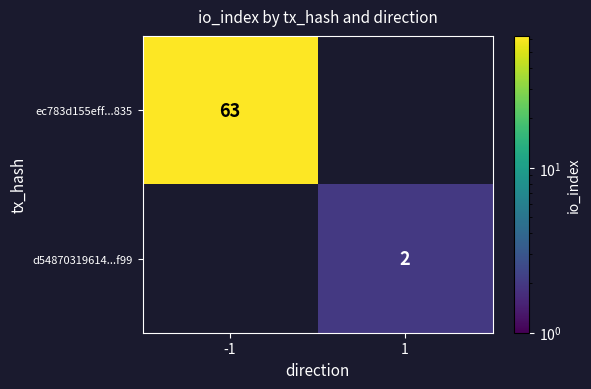

Is it true that d54870319614...f99 equals 3 at 1?

False